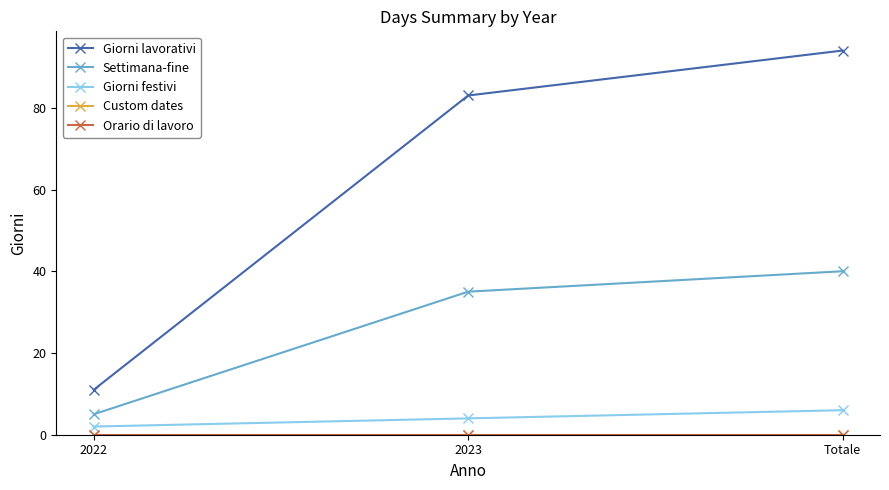

Reading right to left, transcribe all the data shown in this chart.

Giorni lavorativi: Totale=94	2023=83	2022=11
Settimana-fine: Totale=40	2023=35	2022=5
Giorni festivi: Totale=6	2023=4	2022=2
Custom dates: Totale=0	2023=0	2022=0
Orario di lavoro: Totale=0	2023=0	2022=0